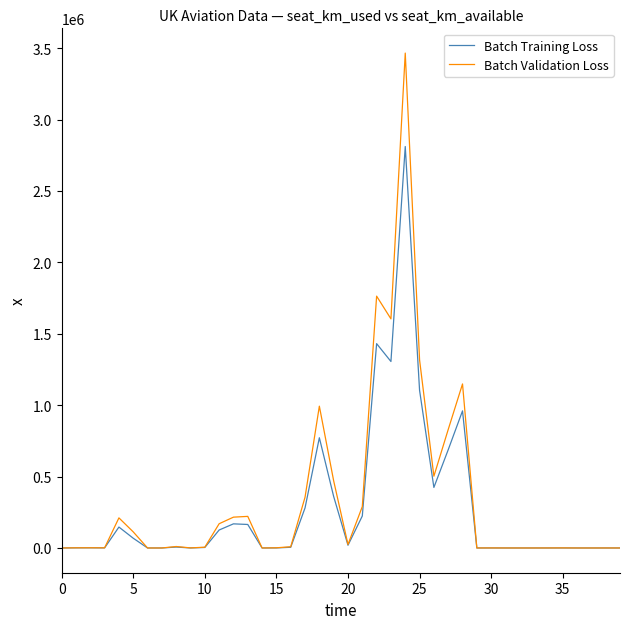

What is the greatest value displayed?

3465609